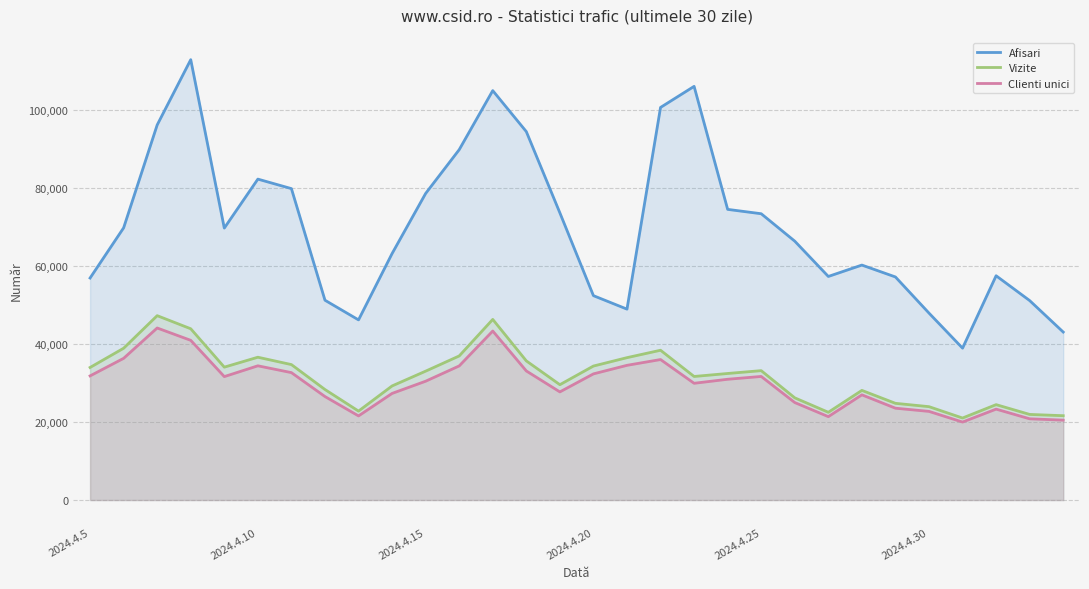

The value of Afisari at 22 is 57388. True or false?

True